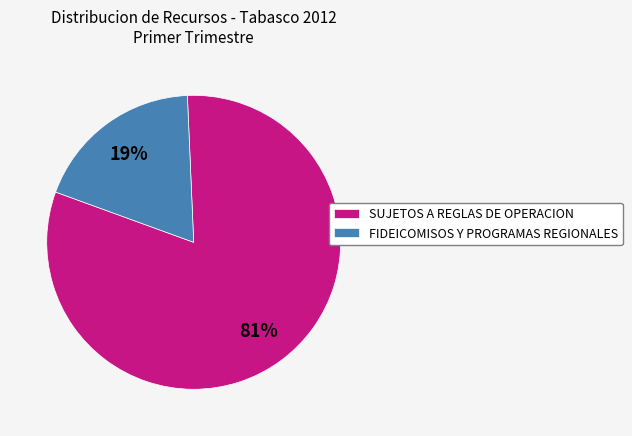

How many segments does this pie chart have?

2